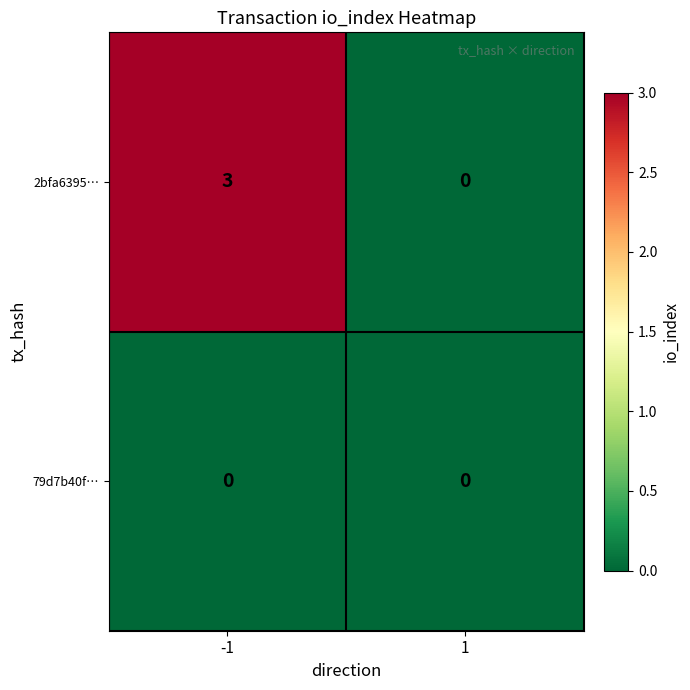

Between -1 and 1, which series saw the biggest shift?

2bfa6395…